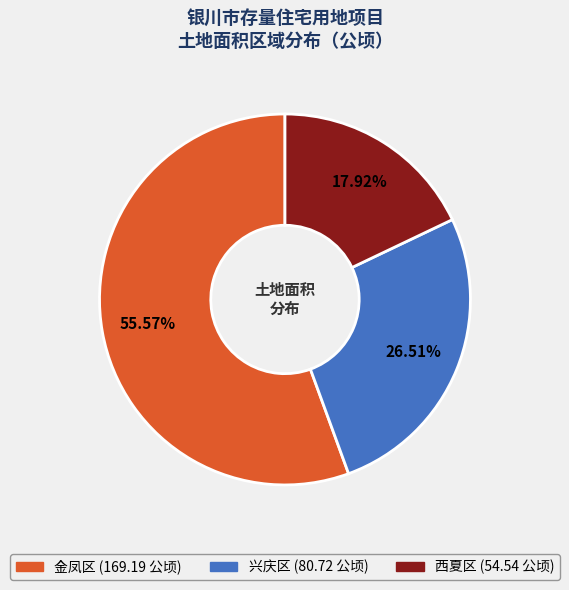

How many segments does this pie chart have?

3